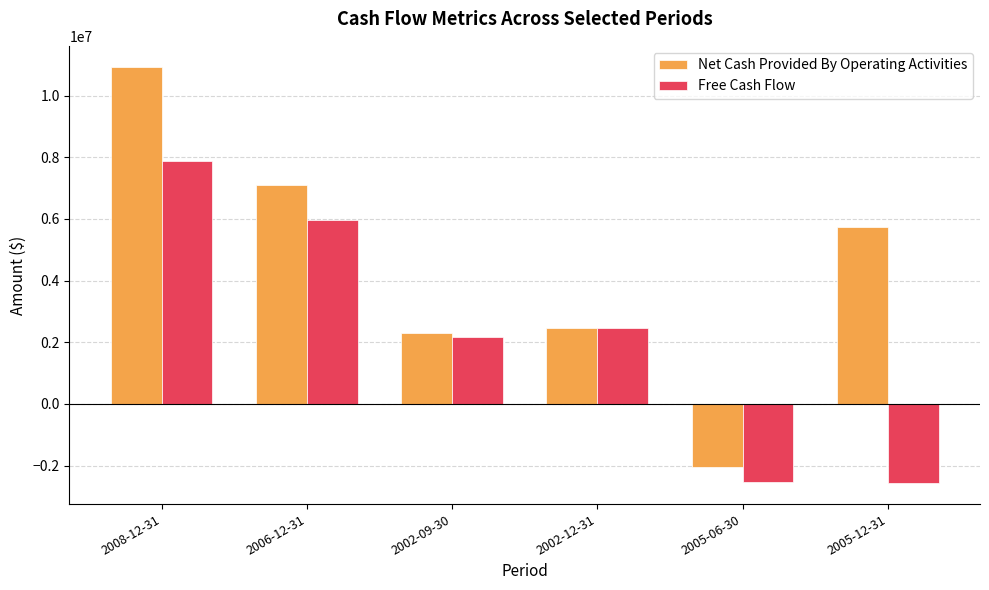

What position from the left is 2006-12-31?

2